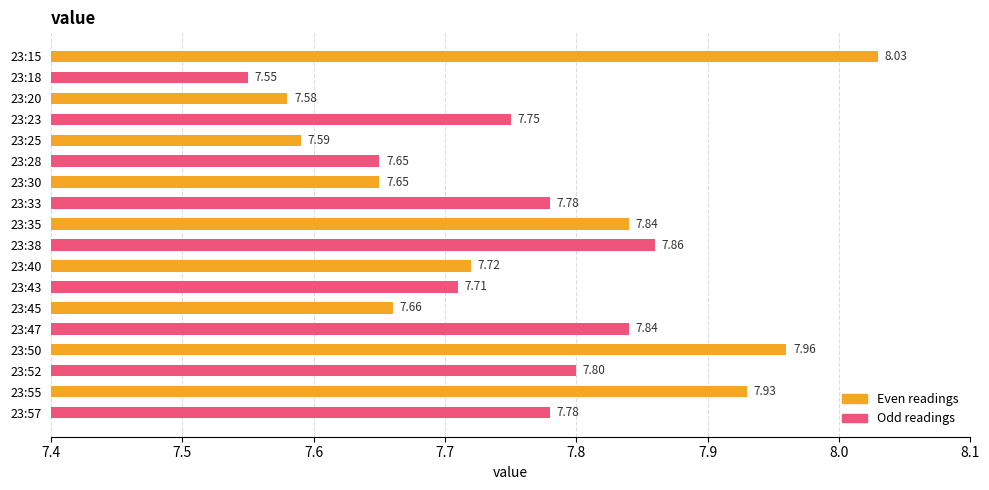

How many bars are there in total?

18